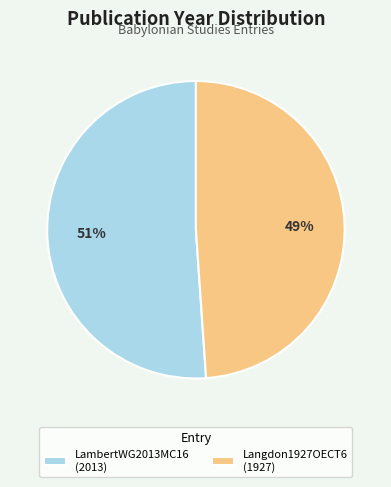

Is there any slice that represents more than half of the pie?

Yes